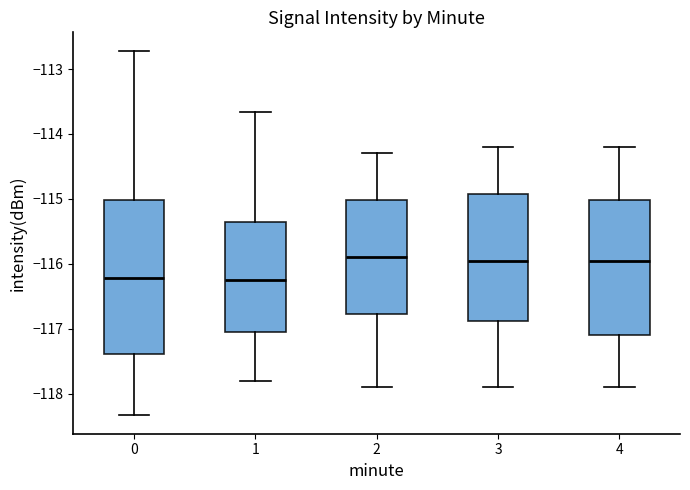

Which box is the tallest, from its lower edge to its upper edge?

0